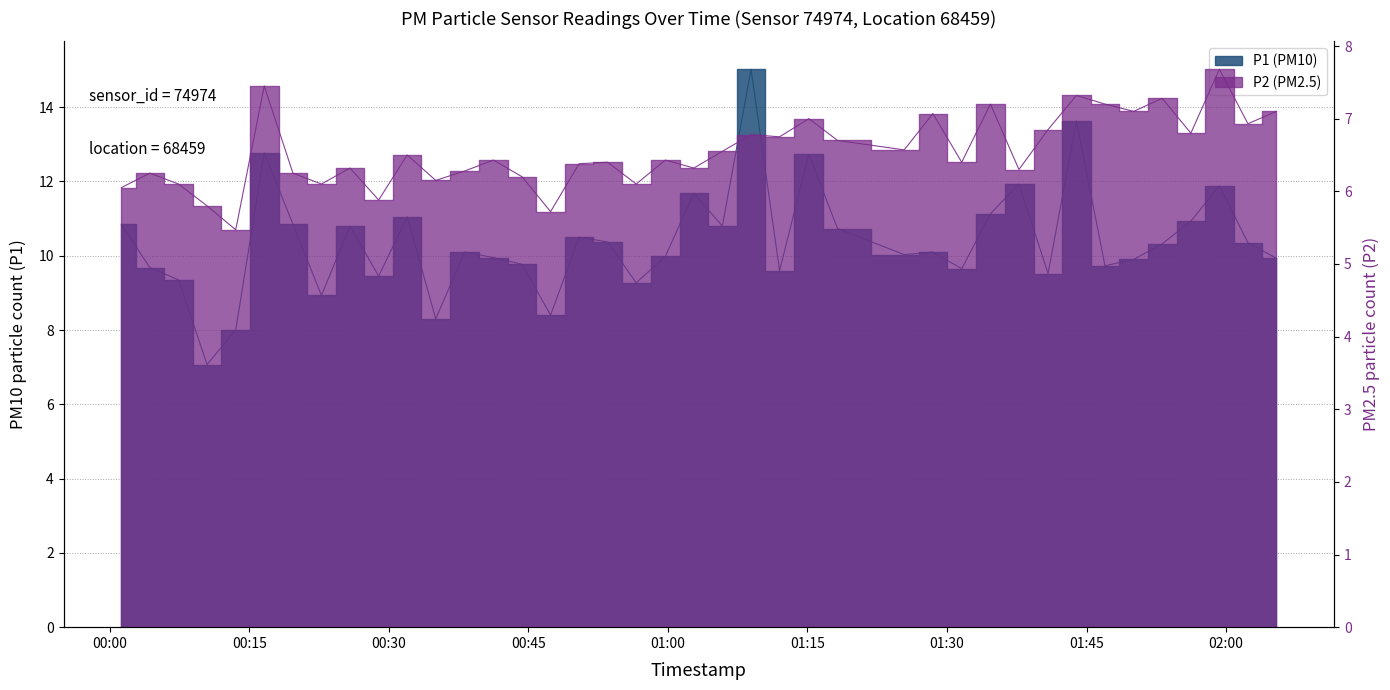

What is the label of the 22nd point from the left?

2023-09-08T01:05:51